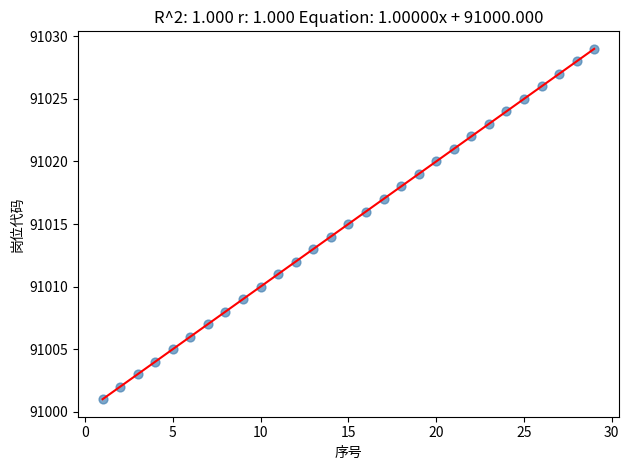

What is the range of X values (max minus min)?

28